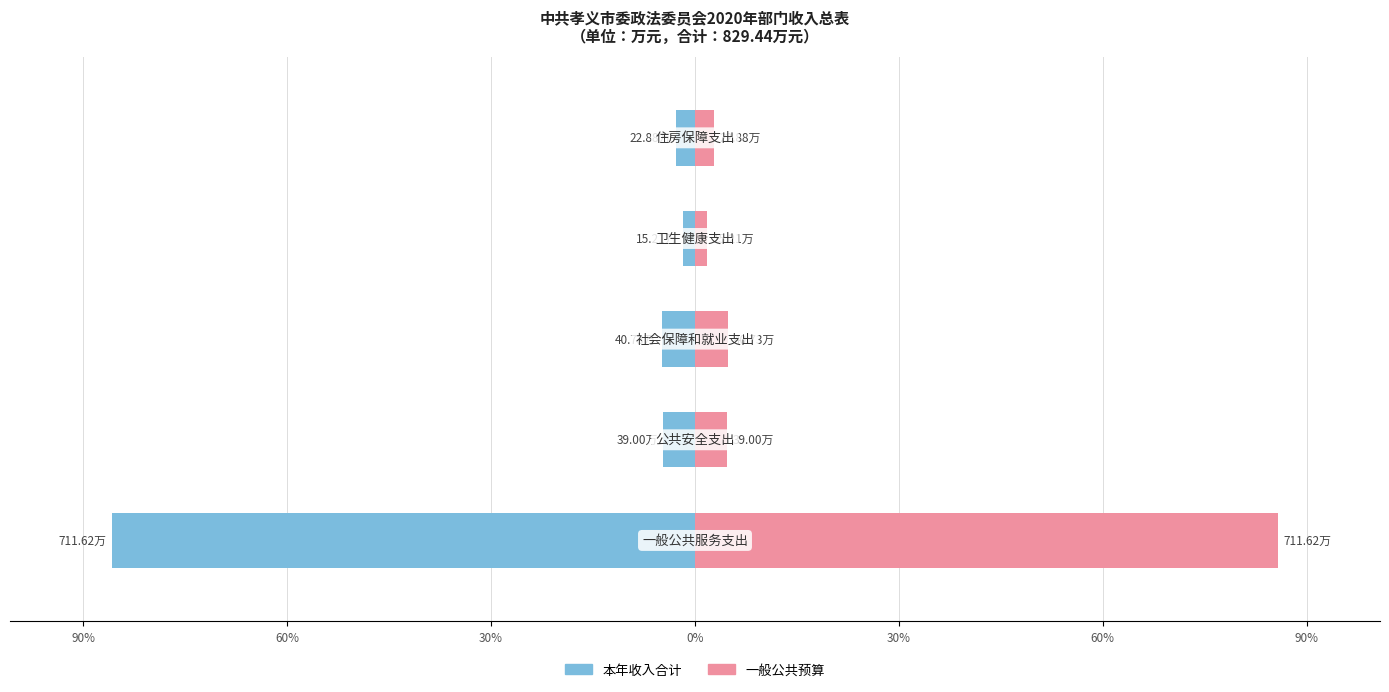

Rank the series by their maximum value, from highest to lowest.

一般公共预算, 本年收入合计